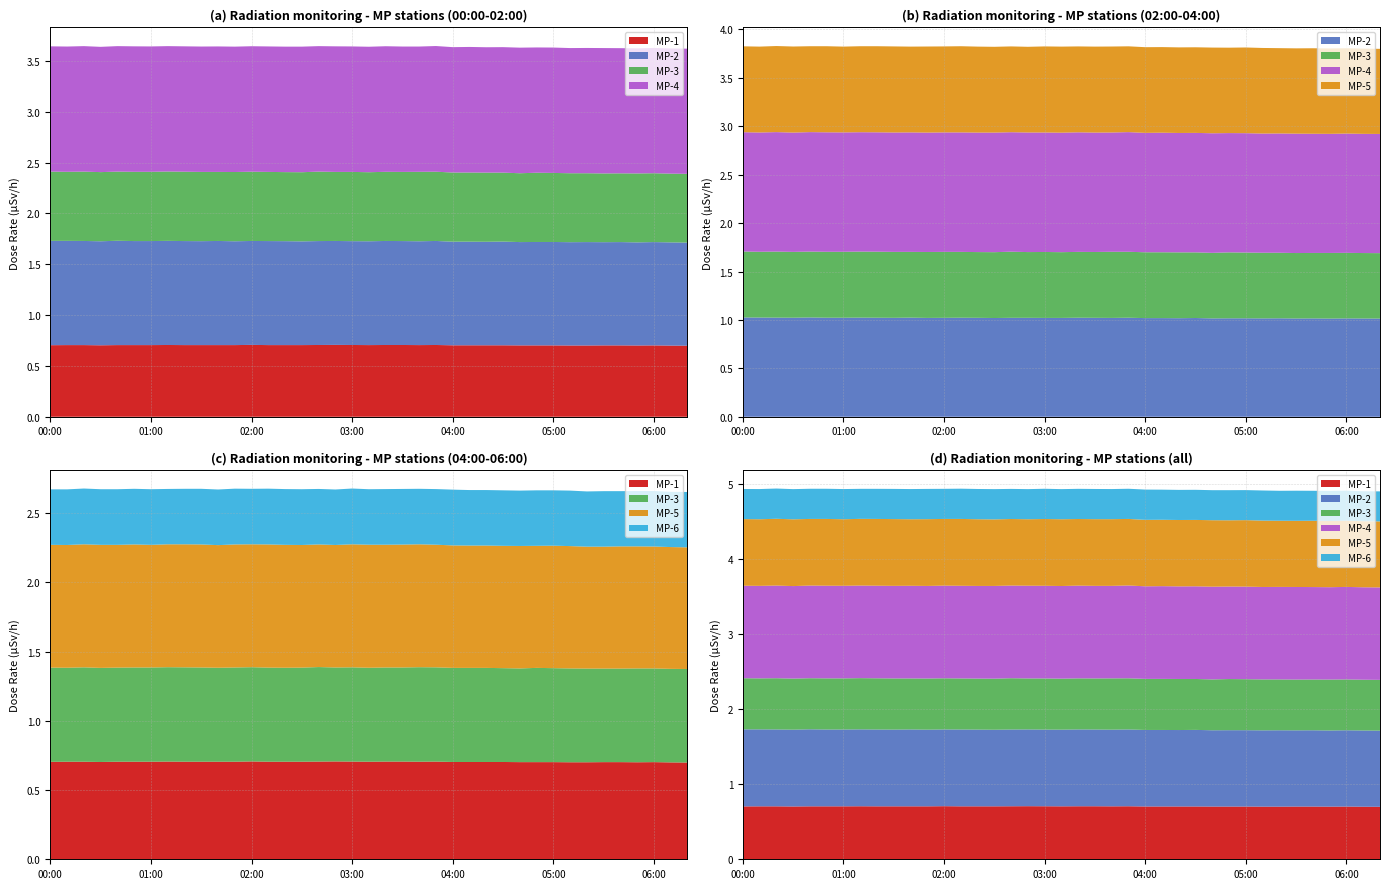

Reading left to right, extract all data points from this chart.

MP-1: 0.7	0.7	0.7	0.7	0.7	0.7	0.7	0.7	0.7	0.7	0.7	0.7	0.7	0.7	0.7	0.7	0.7	0.7	0.7	0.7	0.7	0.7	0.7	0.7	0.7	0.7	0.7	0.7	0.7	0.7	0.7	0.7	0.7	0.7	0.7	0.7	0.7	0.7	0.7
MP-2: 1.0	1.0	1.0	1.0	1.0	1.0	1.0	1.0	1.0	1.0	1.0	1.0	1.0	1.0	1.0	1.0	1.0	1.0	1.0	1.0	1.0	1.0	1.0	1.0	1.0	1.0	1.0	1.0	1.0	1.0	1.0	1.0	1.0	1.0	1.0	1.0	1.0	1.0	1.0
MP-3: 0.7	0.7	0.7	0.7	0.7	0.7	0.7	0.7	0.7	0.7	0.7	0.7	0.7	0.7	0.7	0.7	0.7	0.7	0.7	0.7	0.7	0.7	0.7	0.7	0.7	0.7	0.7	0.7	0.7	0.7	0.7	0.7	0.7	0.7	0.7	0.7	0.7	0.7	0.7
MP-4: 1.2	1.2	1.2	1.2	1.2	1.2	1.2	1.2	1.2	1.2	1.2	1.2	1.2	1.2	1.2	1.2	1.2	1.2	1.2	1.2	1.2	1.2	1.2	1.2	1.2	1.2	1.2	1.2	1.2	1.2	1.2	1.2	1.2	1.2	1.2	1.2	1.2	1.2	1.2
MP-5: 0.9	0.9	0.9	0.9	0.9	0.9	0.9	0.9	0.9	0.9	0.9	0.9	0.9	0.9	0.9	0.9	0.9	0.9	0.9	0.9	0.9	0.9	0.9	0.9	0.9	0.9	0.9	0.9	0.9	0.9	0.9	0.9	0.9	0.9	0.9	0.9	0.9	0.9	0.9
MP-6: 0.4	0.4	0.4	0.4	0.4	0.4	0.4	0.4	0.4	0.4	0.4	0.4	0.4	0.4	0.4	0.4	0.4	0.4	0.4	0.4	0.4	0.4	0.4	0.4	0.4	0.4	0.4	0.4	0.4	0.4	0.4	0.4	0.4	0.4	0.4	0.4	0.4	0.4	0.4